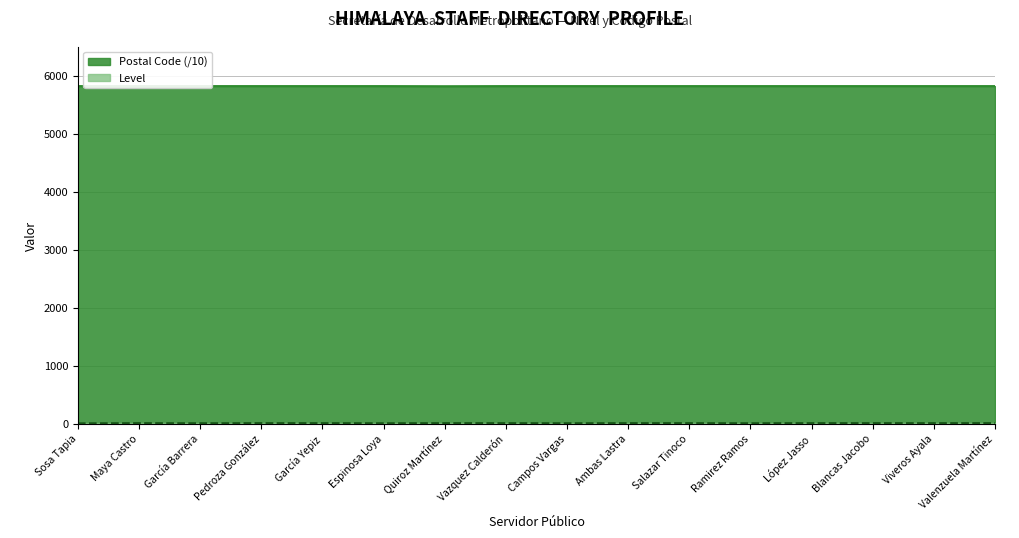

The Postal Code series shows 1254.3 at Espinosa Loya. True or false?

False